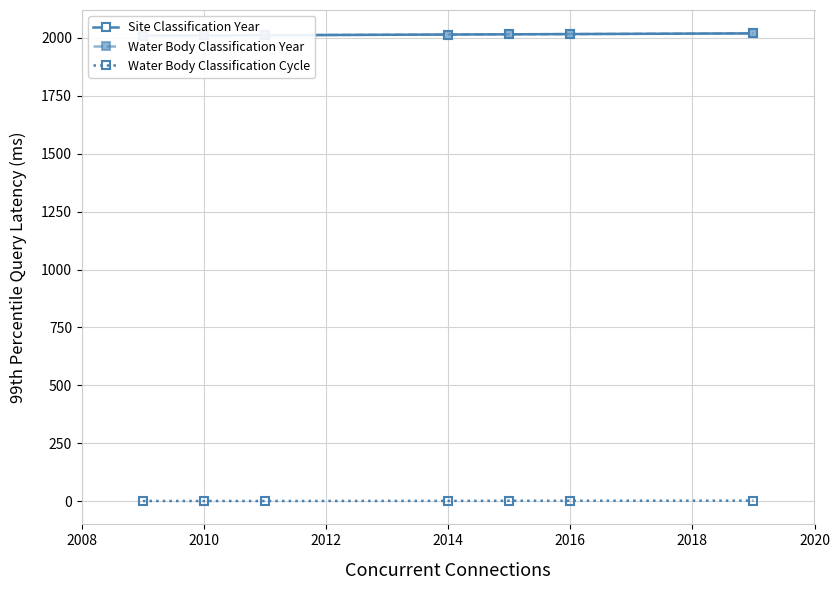

What are all the series names shown in the legend?

Site Classification Year, Water Body Classification Year, Water Body Classification Cycle